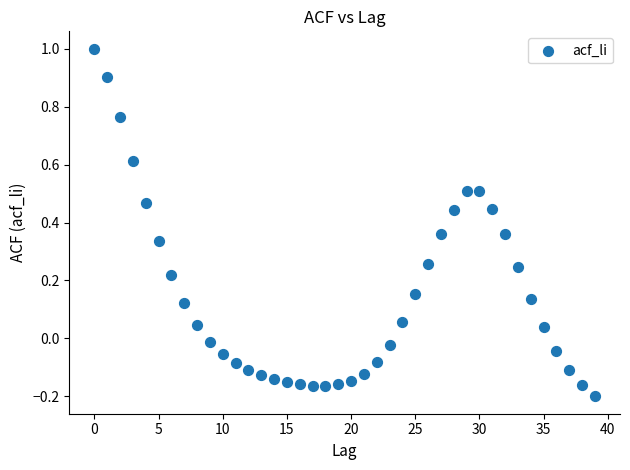

What is the range of Y values (max minus min)?

1.2